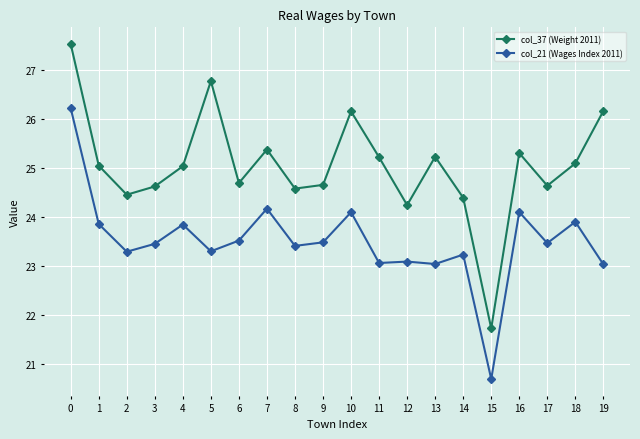

What is the greatest value displayed?

27.5